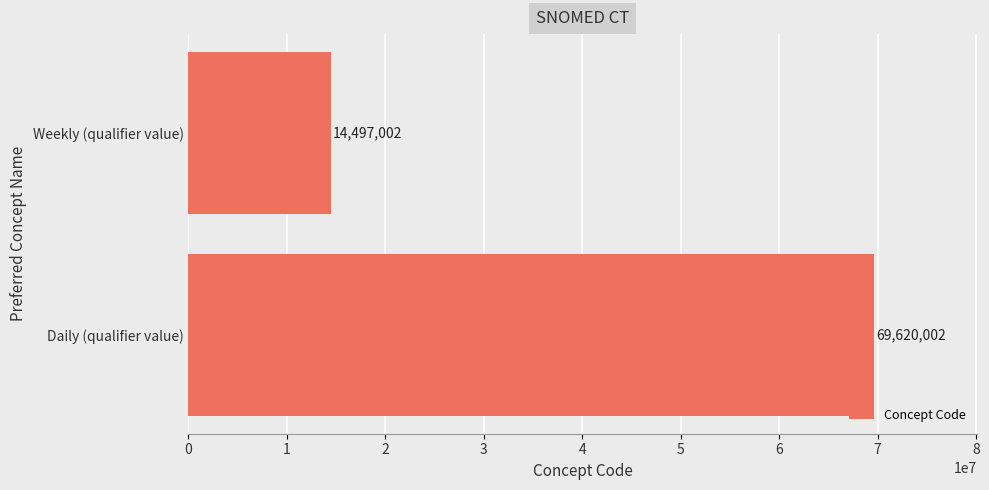

What is the sum of the values at Weekly (qualifier value) and Daily (qualifier value)?

84117004